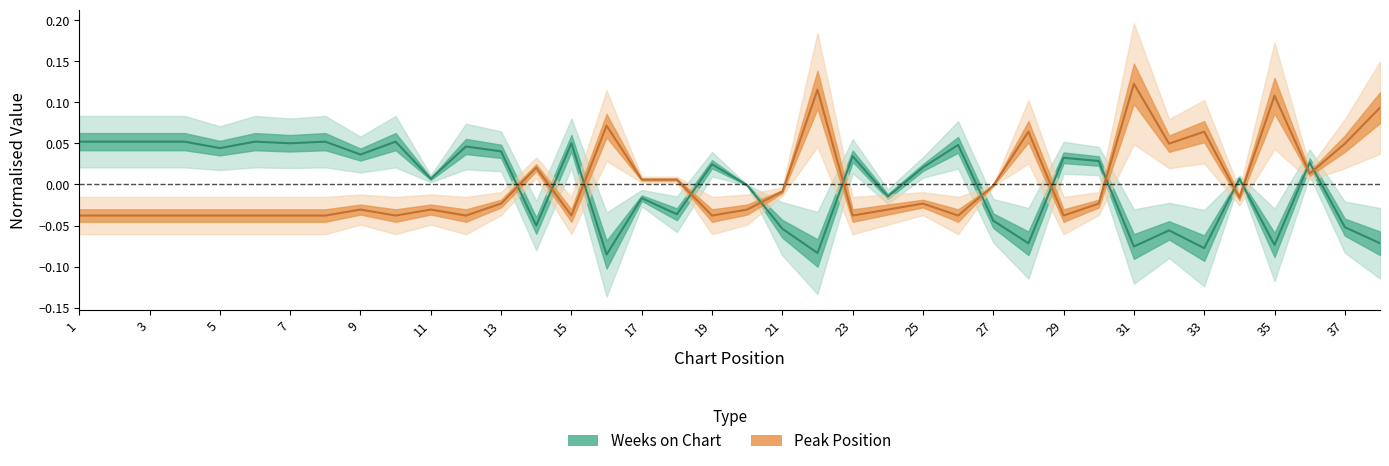

How many times do Weeks on Chart and Peak Position cross each other?

13